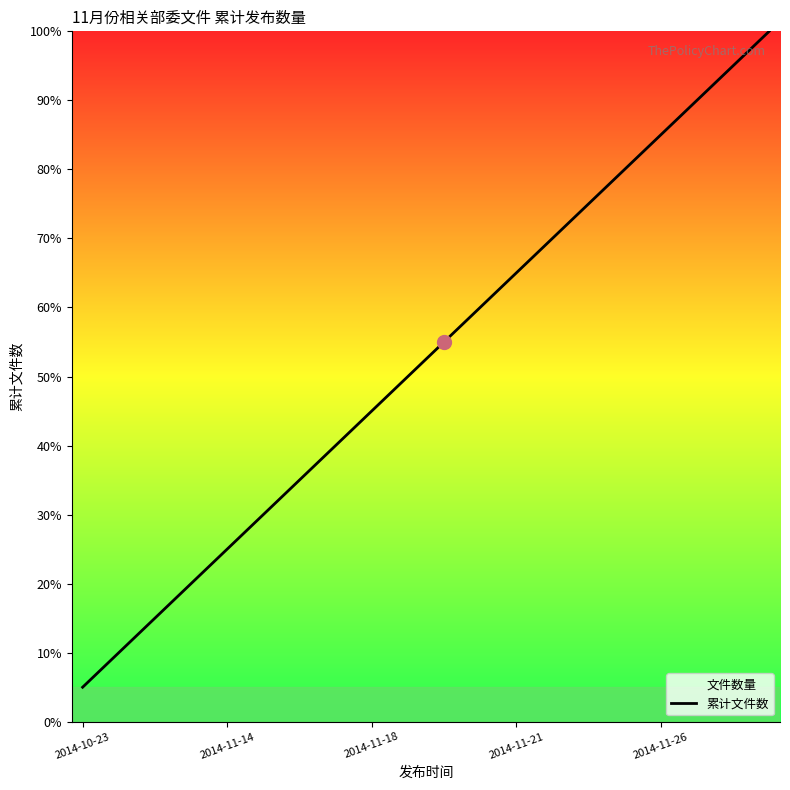

Which label corresponds to the smallest value in the chart?

2014-10-23